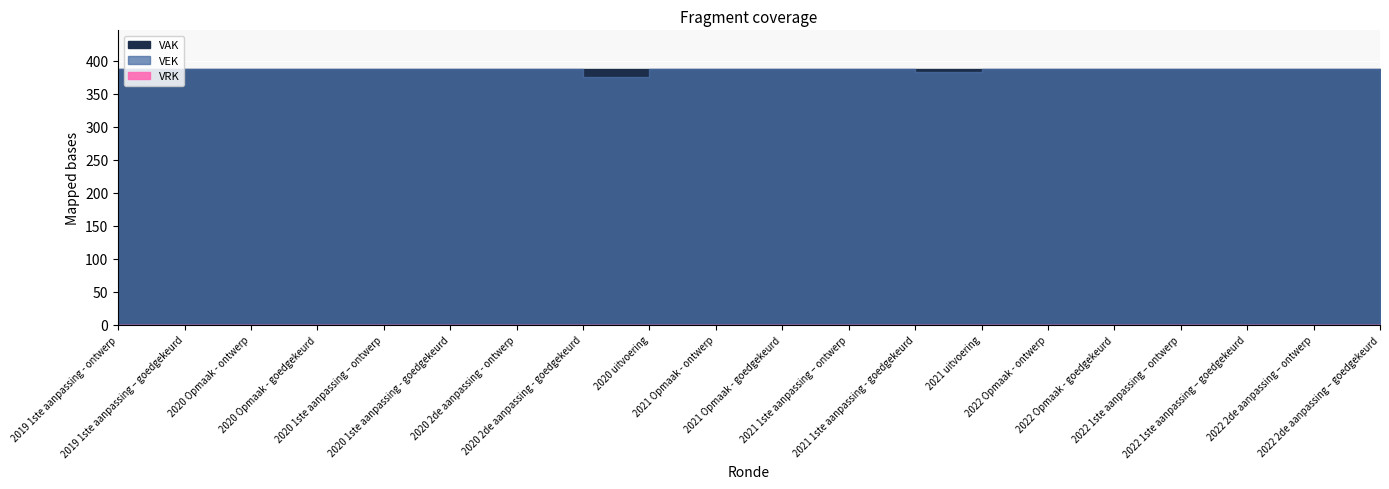

What is the total value across all series at 2021 Opmaak - ontwerp?

776